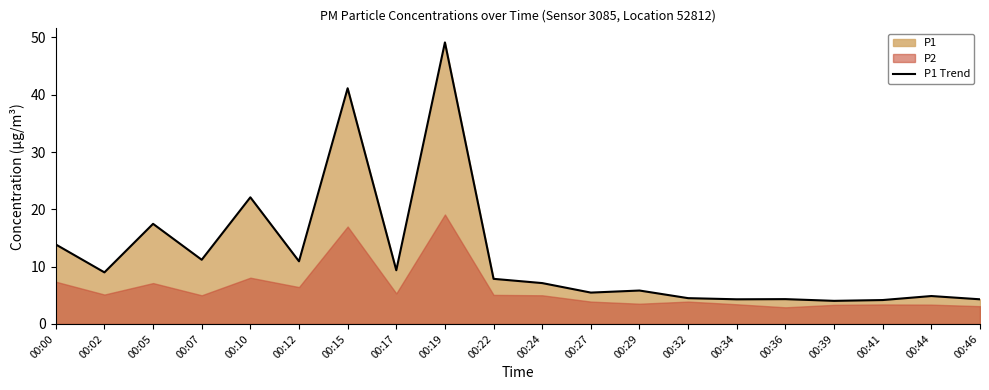

How many lines are shown in the chart?

1